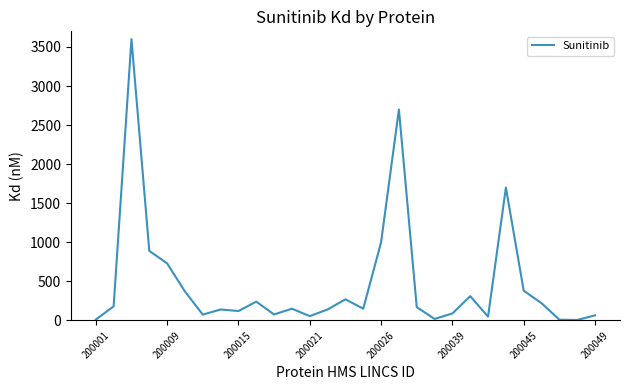

What is the difference between the maximum and minimum values?

3594.5